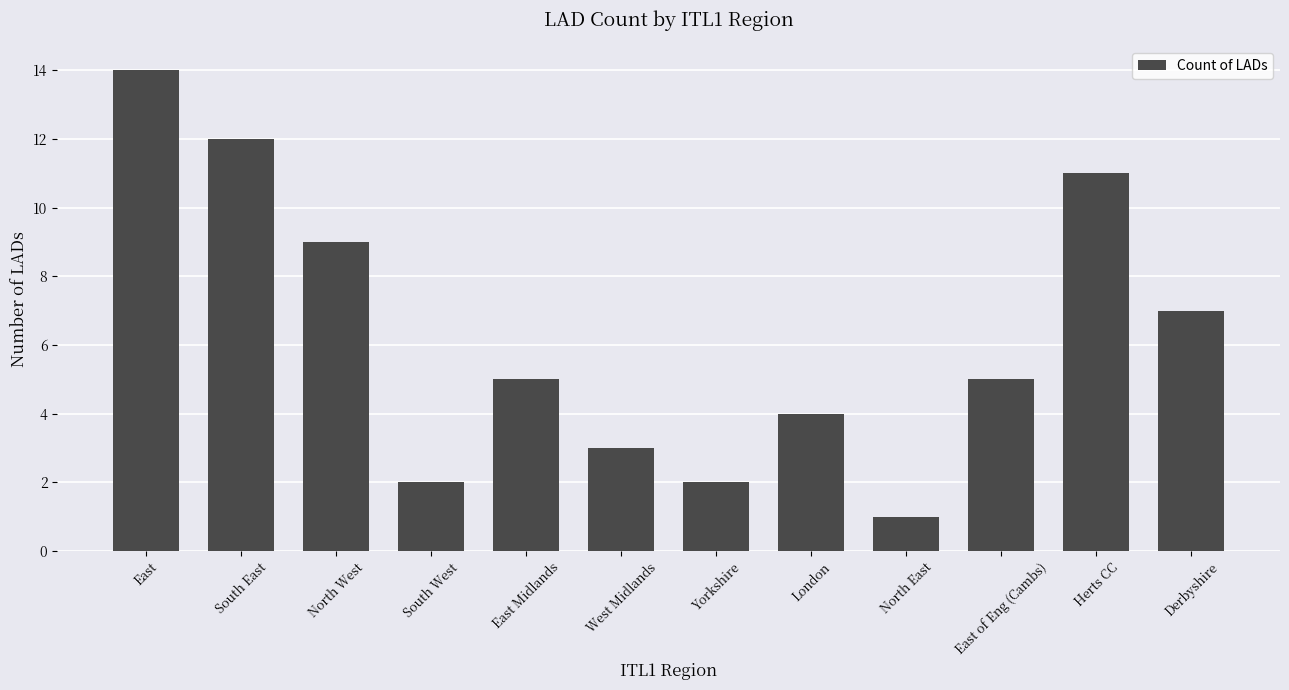

How many distinct data groups are displayed?

1